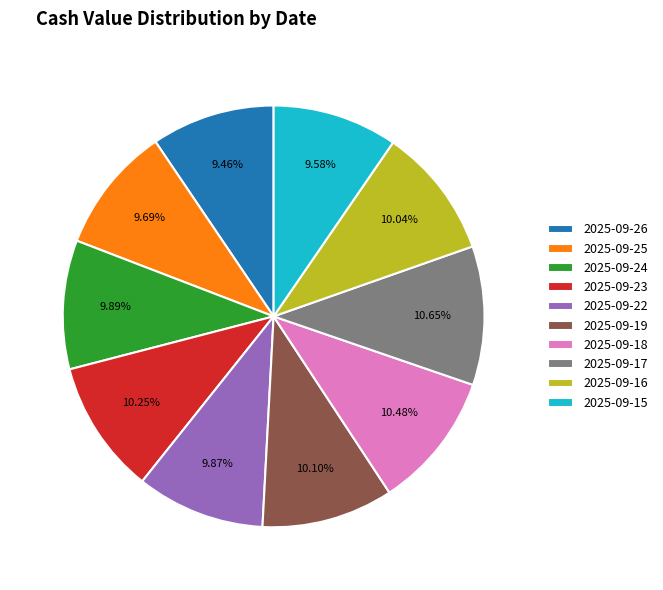

Which has a higher value, 2025-09-16 or 2025-09-26?

2025-09-16